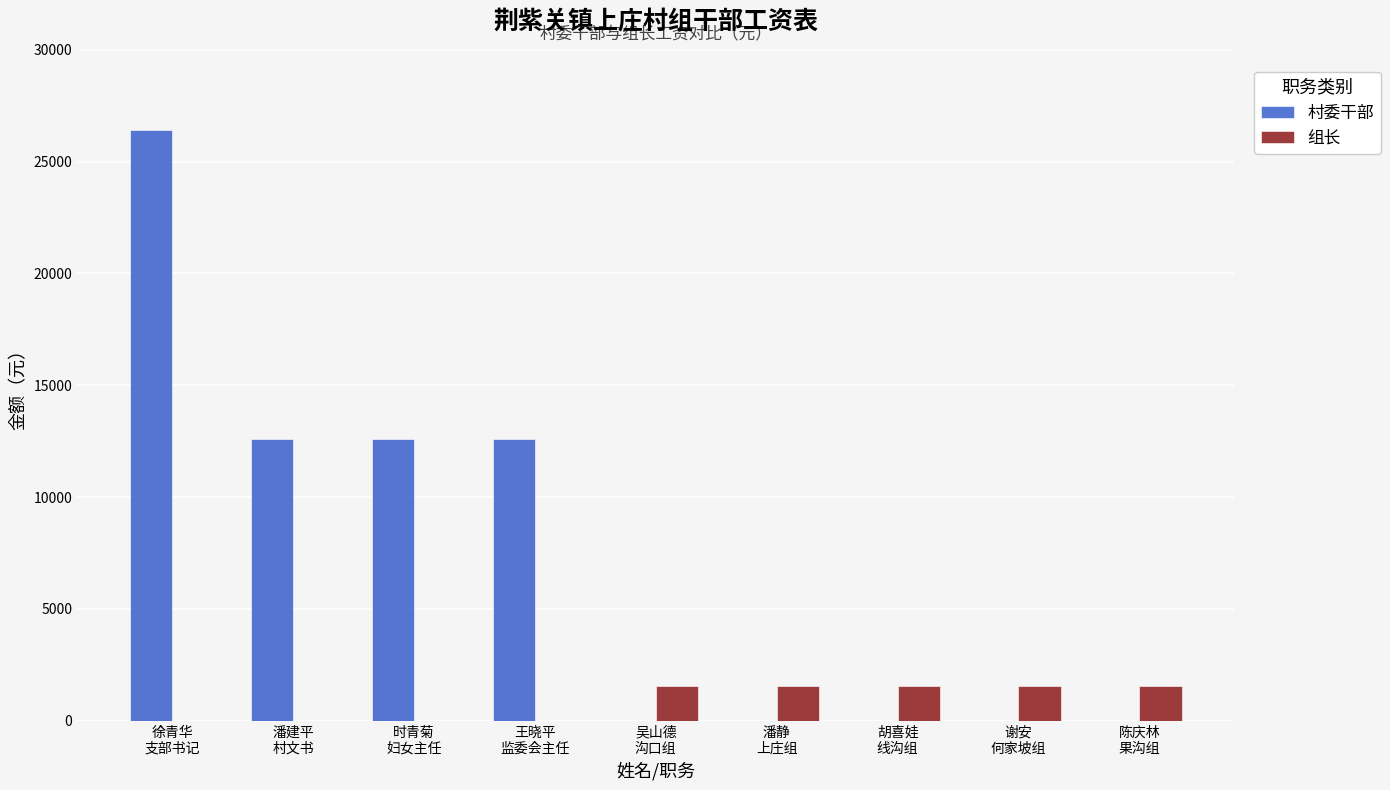

The 村委干部 series shows 21733 at 潘建平
村文书. True or false?

False